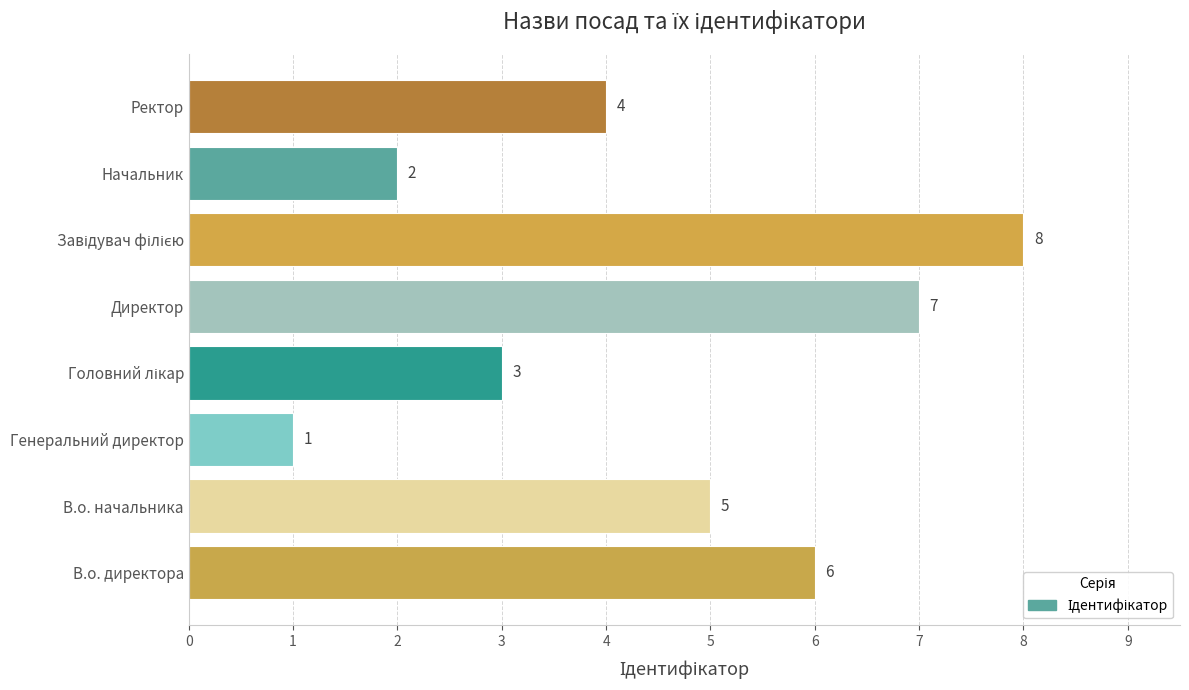

What is the difference between the maximum and minimum values?

7